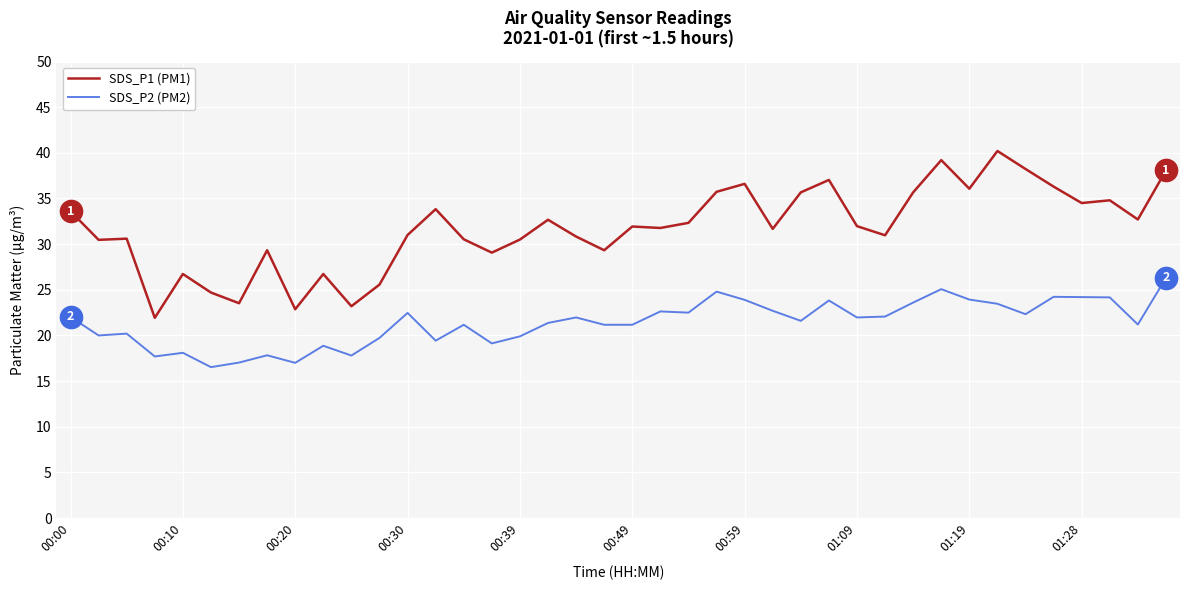

True or false: SDS_P2 (PM2) has more than 2 interior local peaks.

True